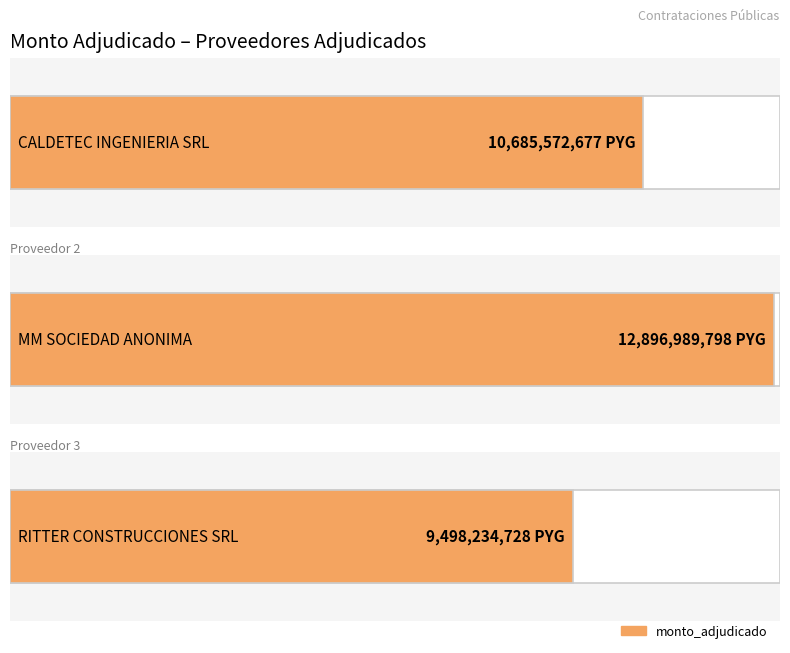

How many values are between 9498234728 and 12896989798?

3